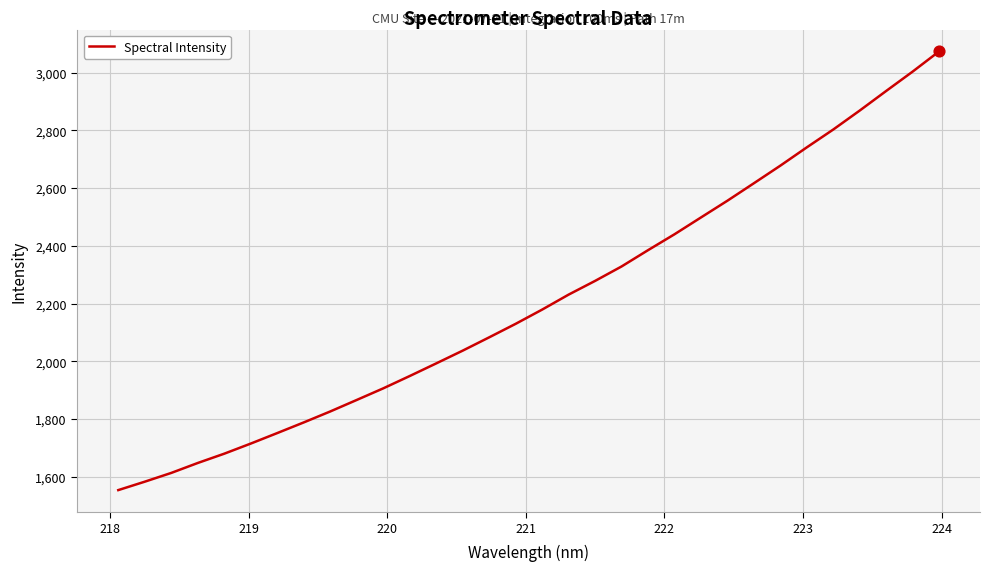

What is the minimum value shown in the chart?

1553.6